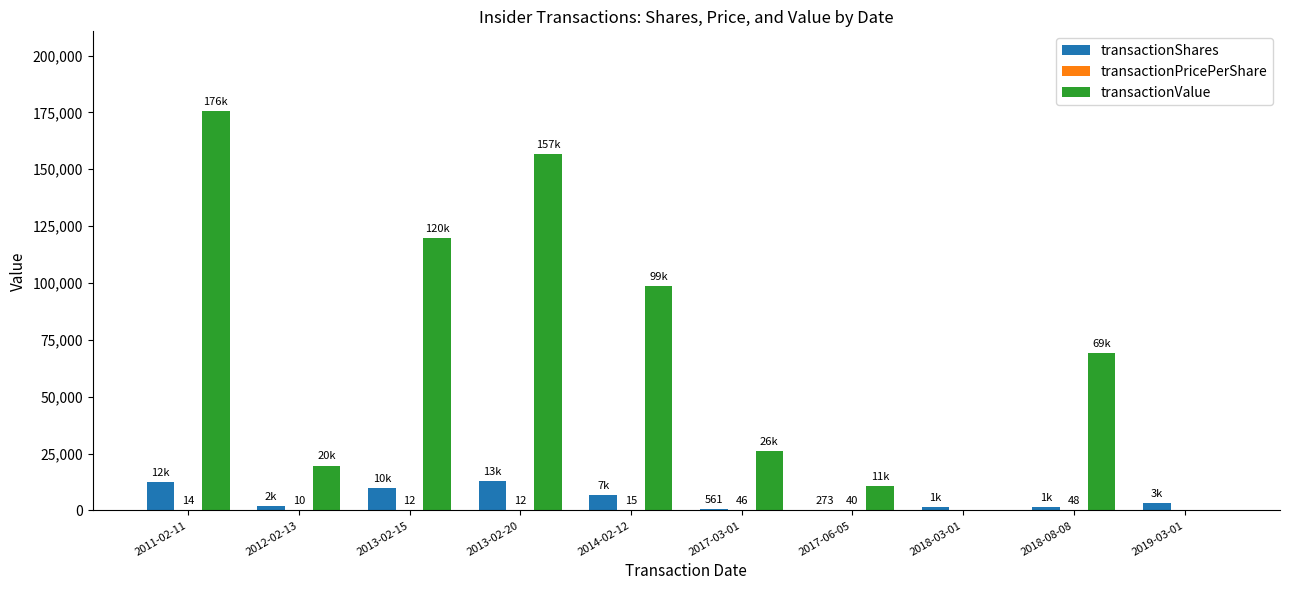

At which category is the sum across all series the highest?

2011-02-11